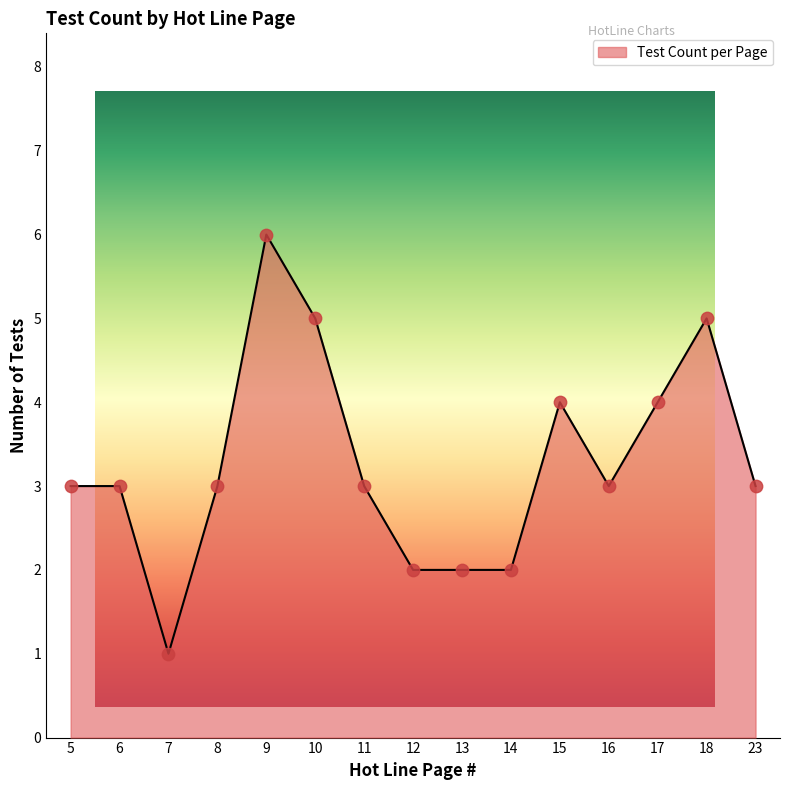

Approximately how many times larger is the value at 10 compared to 15?

1.2